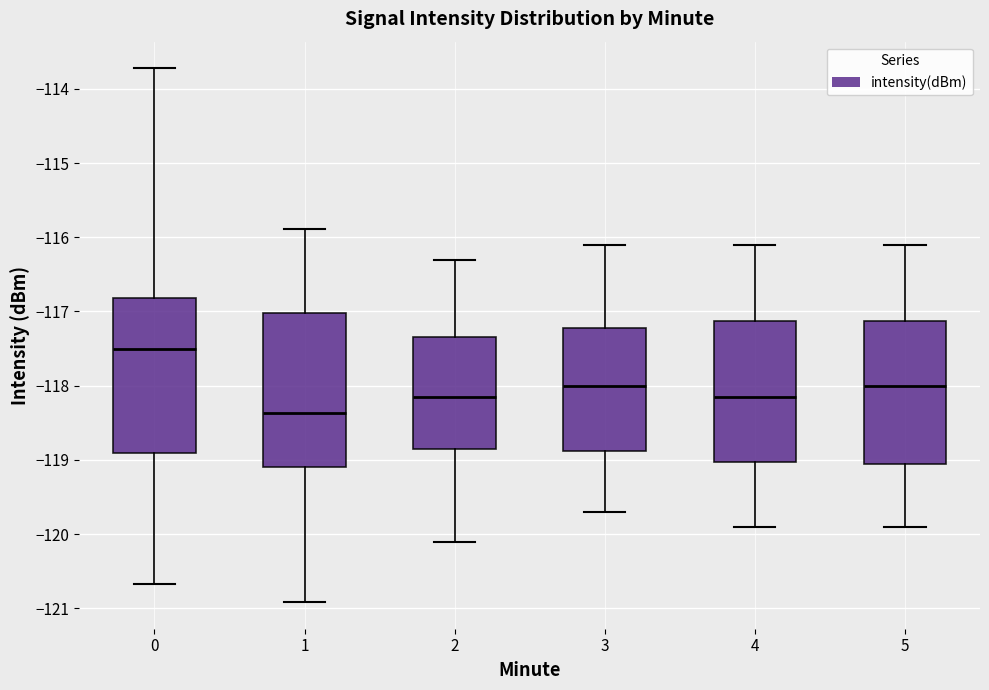

Reading left to right, transcribe this box plot: for each box, give where its median line is, the range the box spans, and where its two whiskers end, as read against the y-axis. The values are not printed on the chart, so give them approximately, as read against the axis.

0: median -117.5, box -118.9 to -116.8, whiskers -120.7 to -113.7
1: median -118.4, box -119.1 to -117.0, whiskers -120.9 to -115.9
2: median -118.1, box -118.8 to -117.3, whiskers -120.1 to -116.3
3: median -118.0, box -118.9 to -117.2, whiskers -119.7 to -116.1
4: median -118.1, box -119.0 to -117.1, whiskers -119.9 to -116.1
5: median -118.0, box -119.0 to -117.1, whiskers -119.9 to -116.1